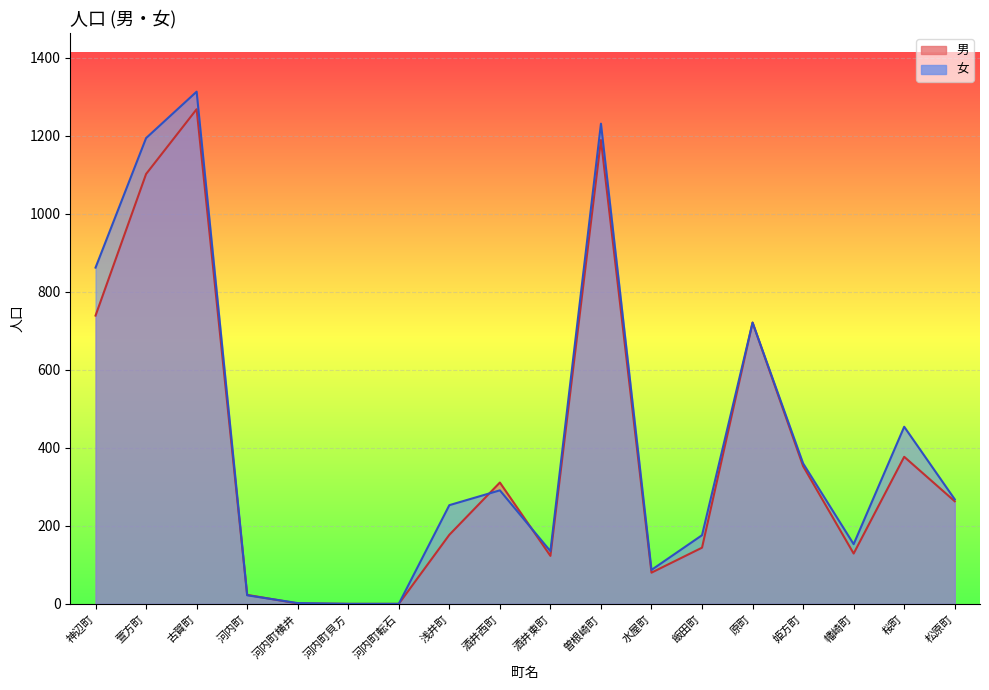

How many interior local peaks does the 女 series have?

5